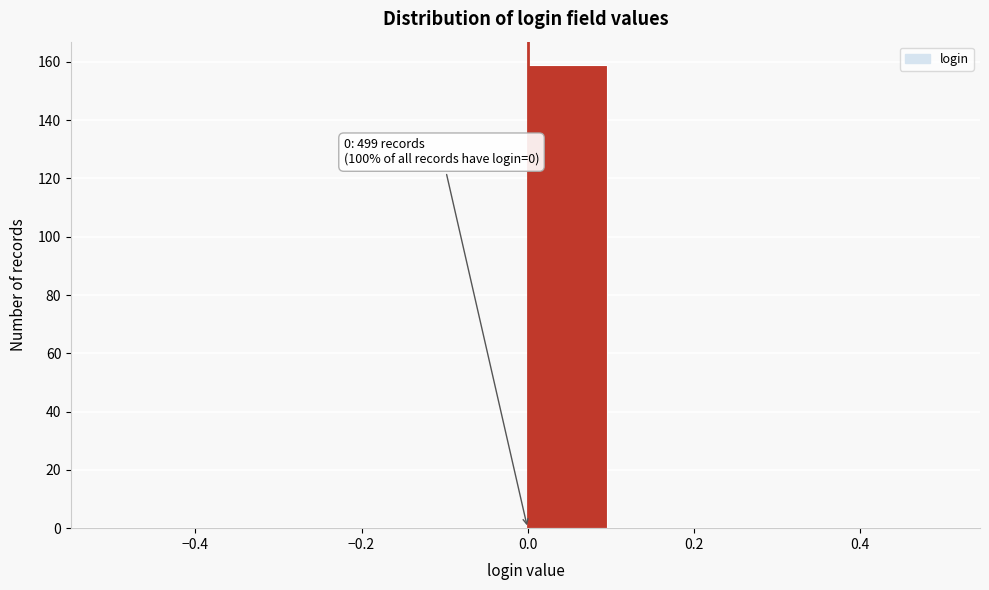

Which range on the x-axis has the tallest bar?

0.0 to 0.1